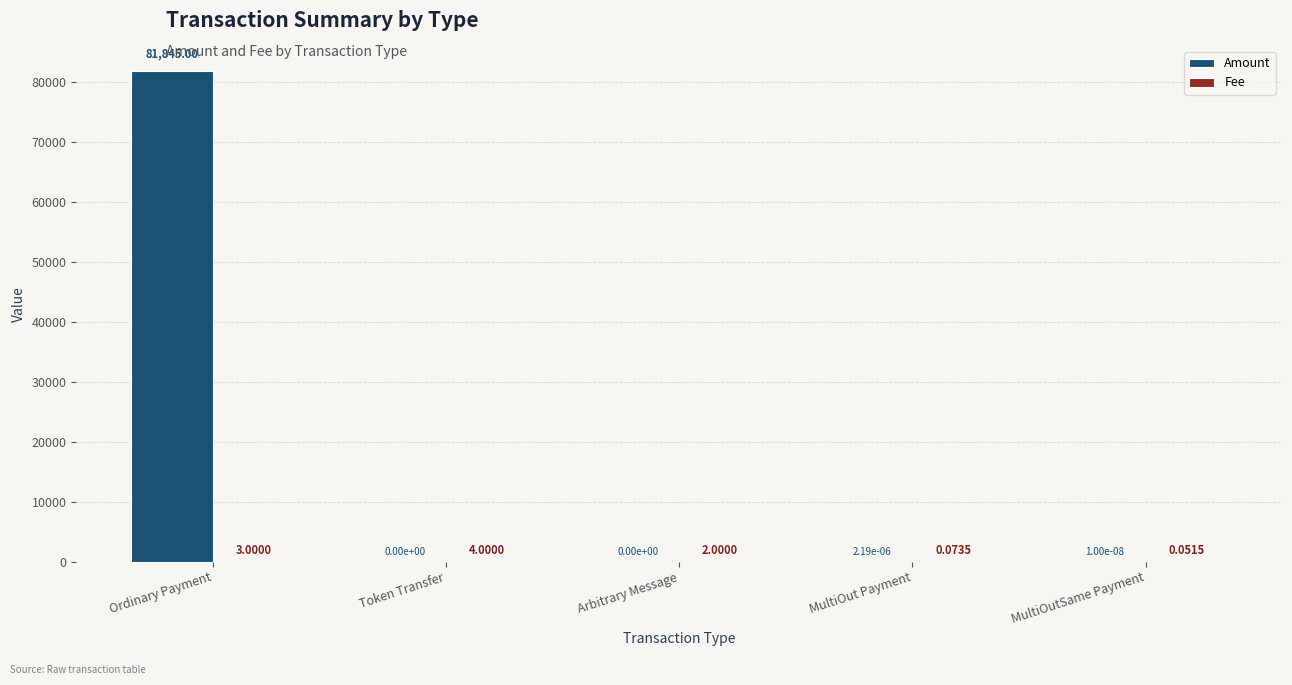

At which category does the chart reach its peak across all series?

Ordinary Payment